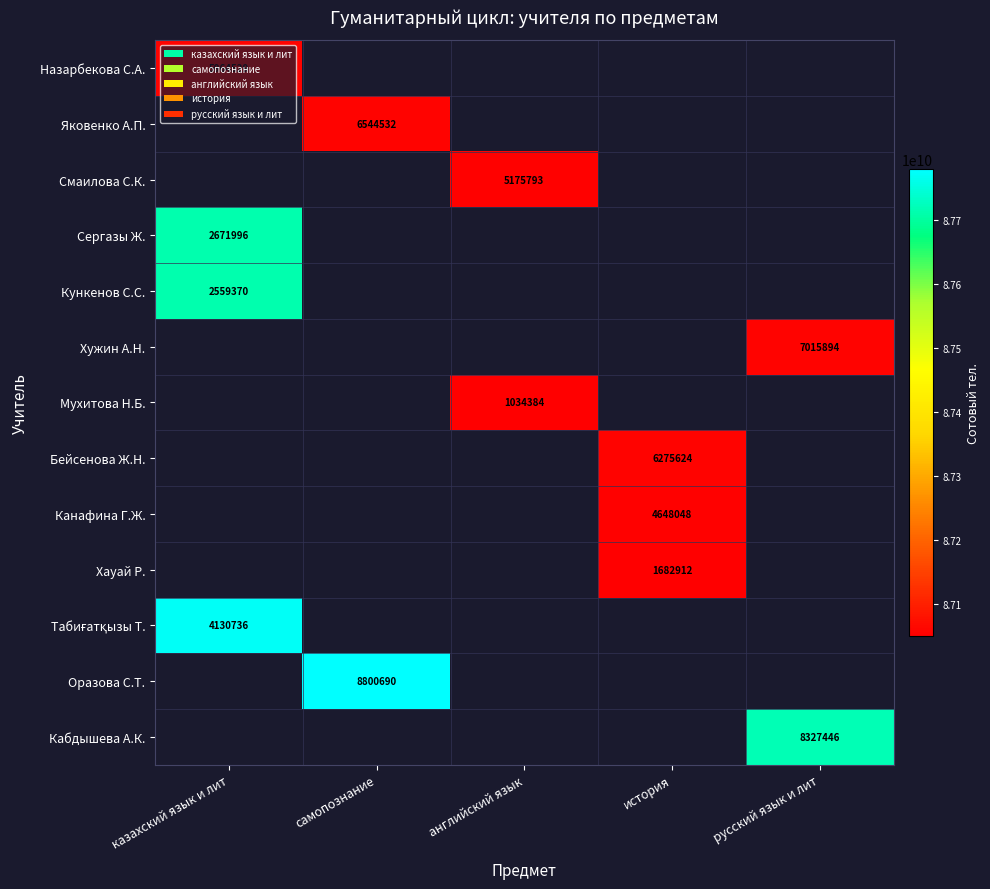

Is it true that Хауай Р. equals 2194164 at история?

False